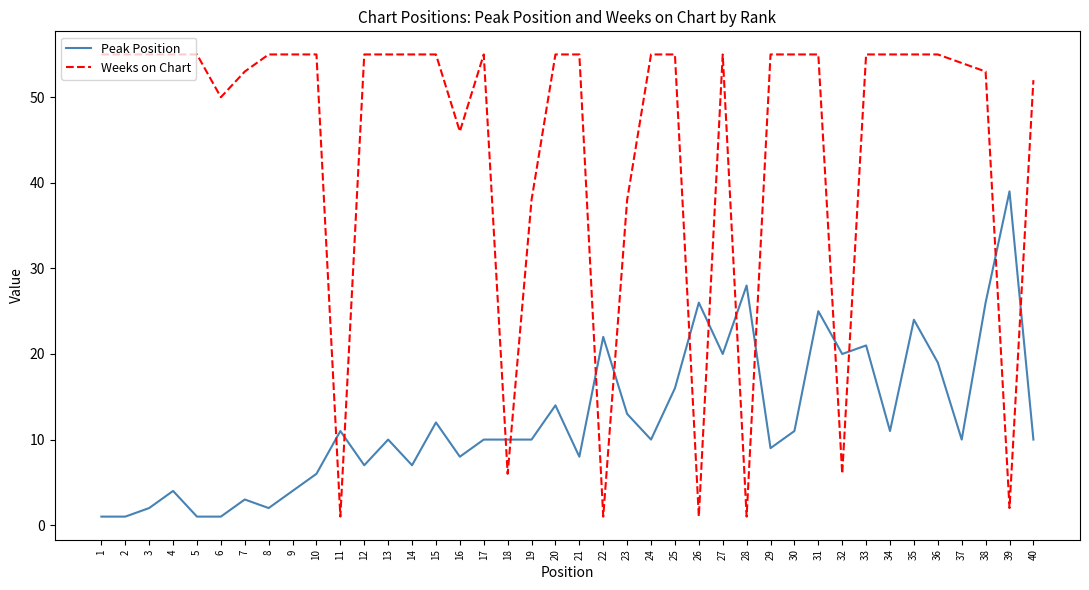

The value of Weeks on Chart at 8 is 55. True or false?

True